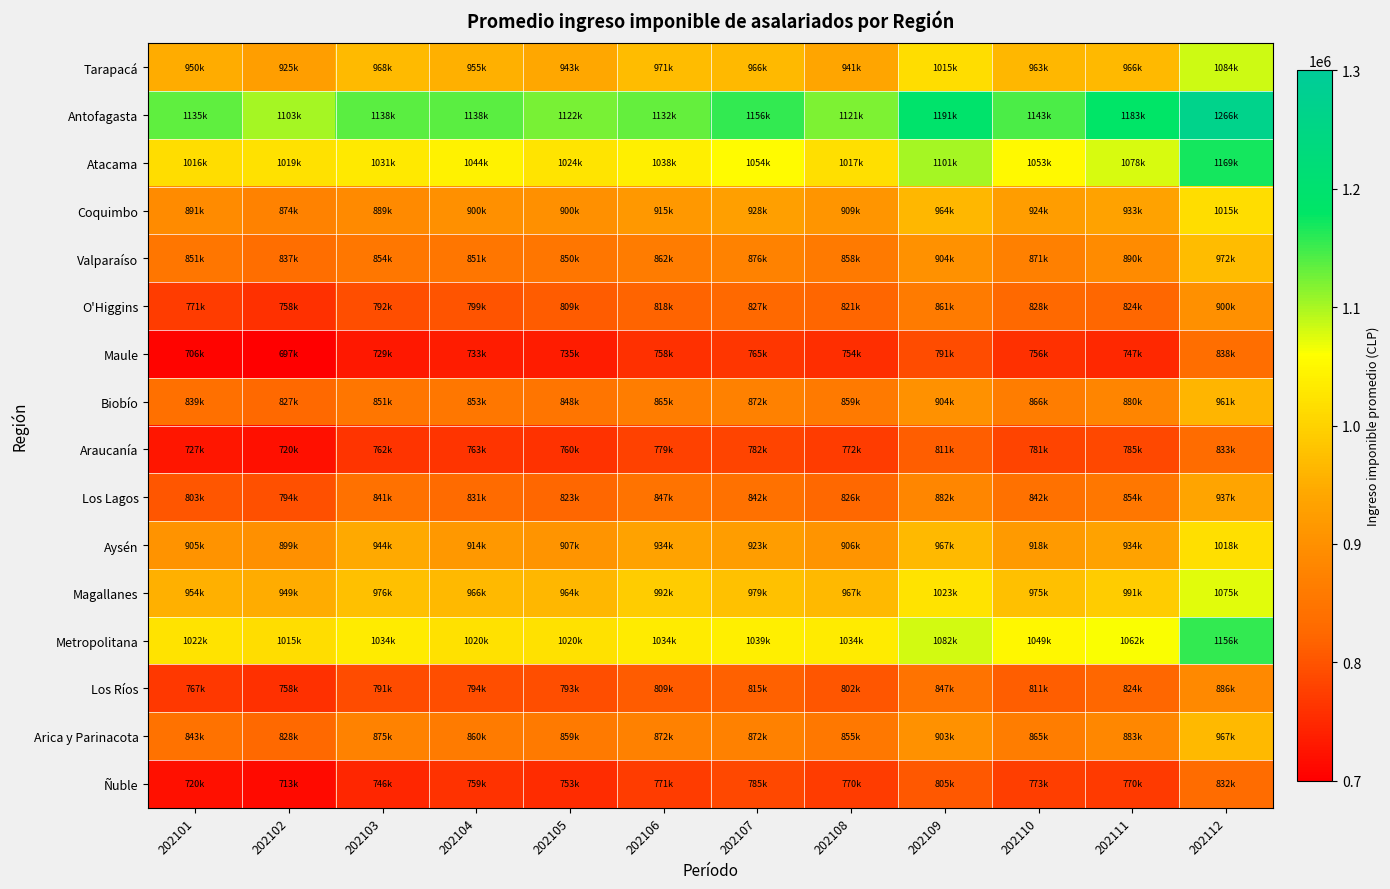

Which has a higher value, 202111 or 202112?

202112